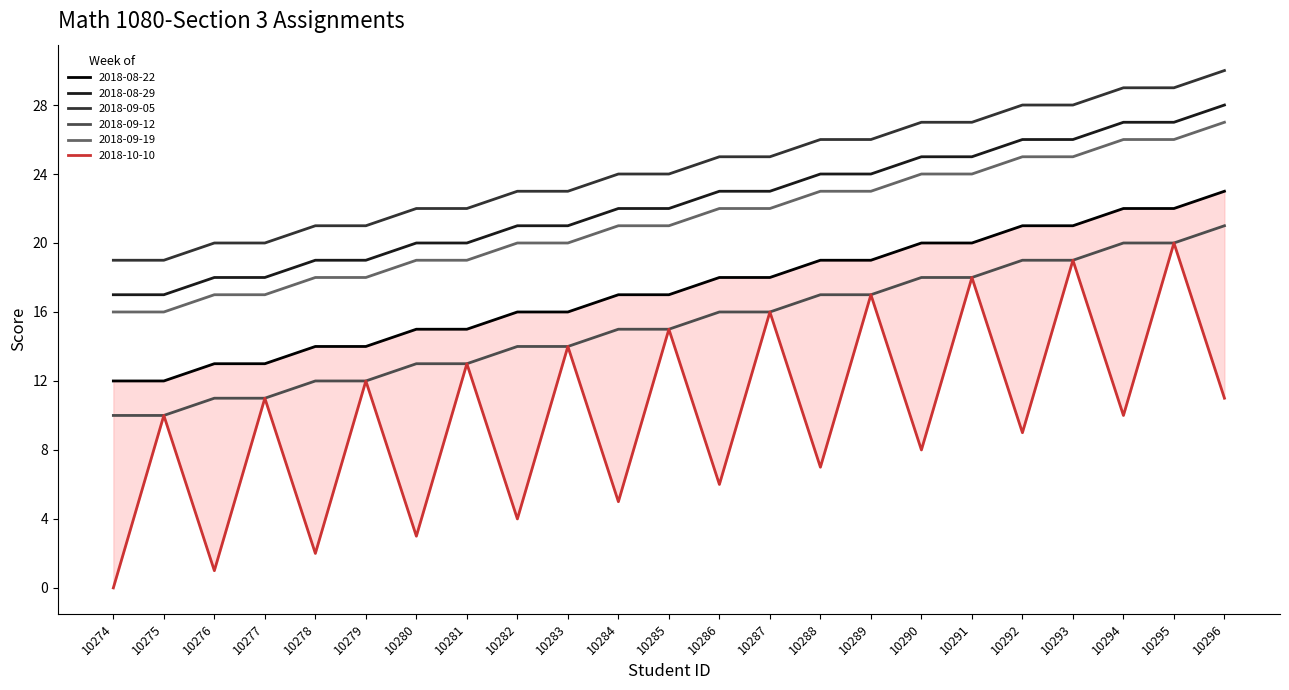

Which category has the lowest value across all series?

10274